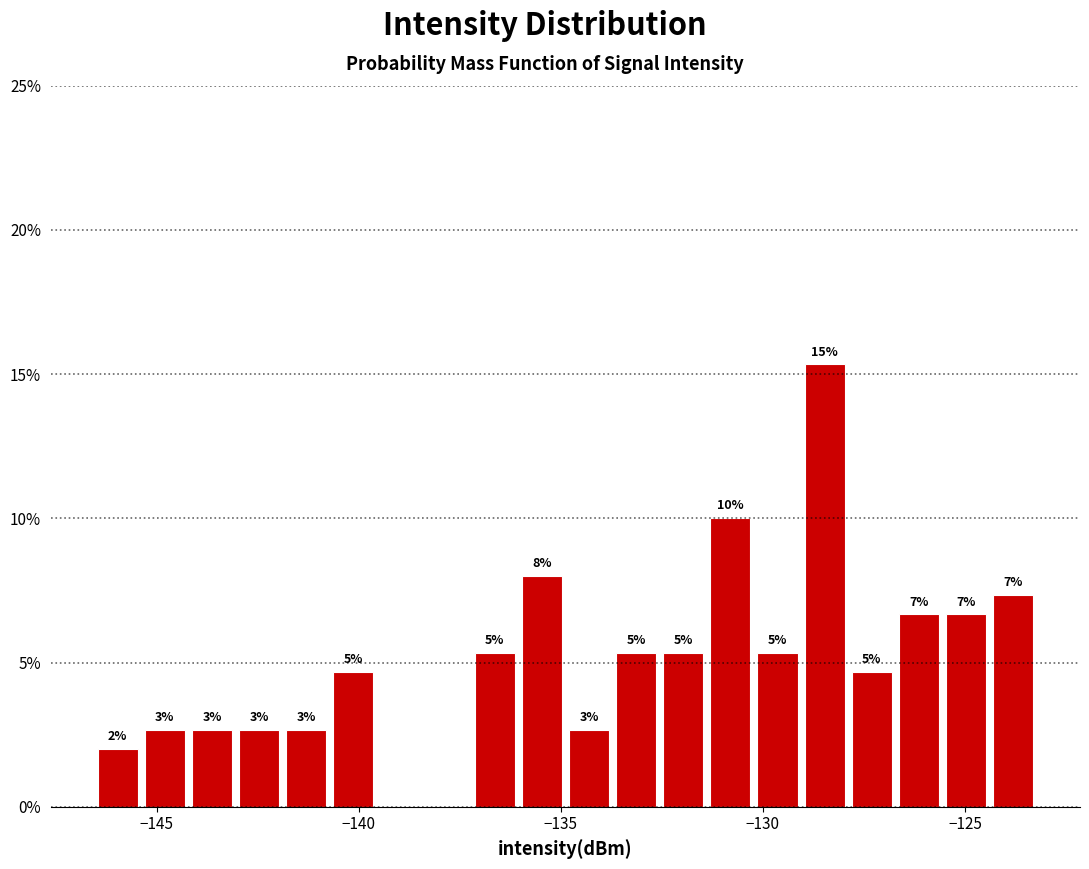

Read against the x-axis, roughly where is the centre of the tallest bar?

-128.5